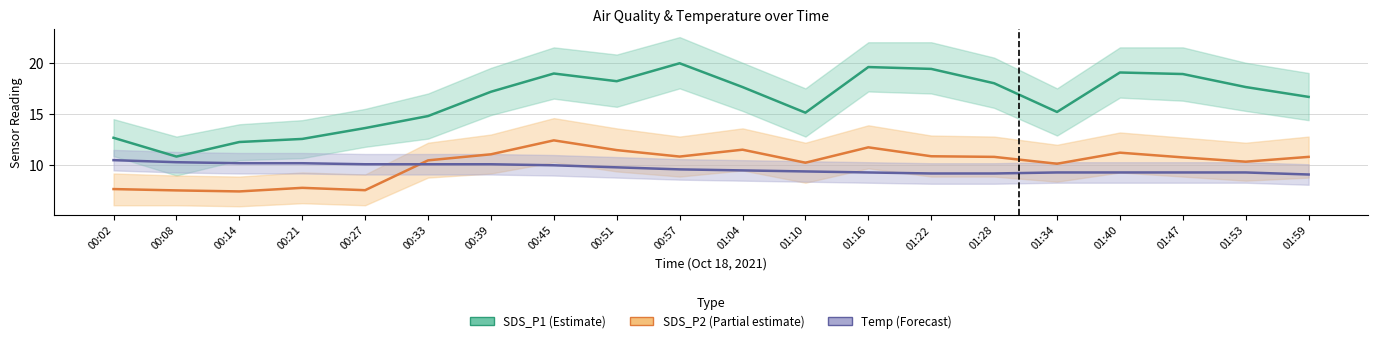

At which label does SDS_P1 (Estimate) reach its minimum?

00:08